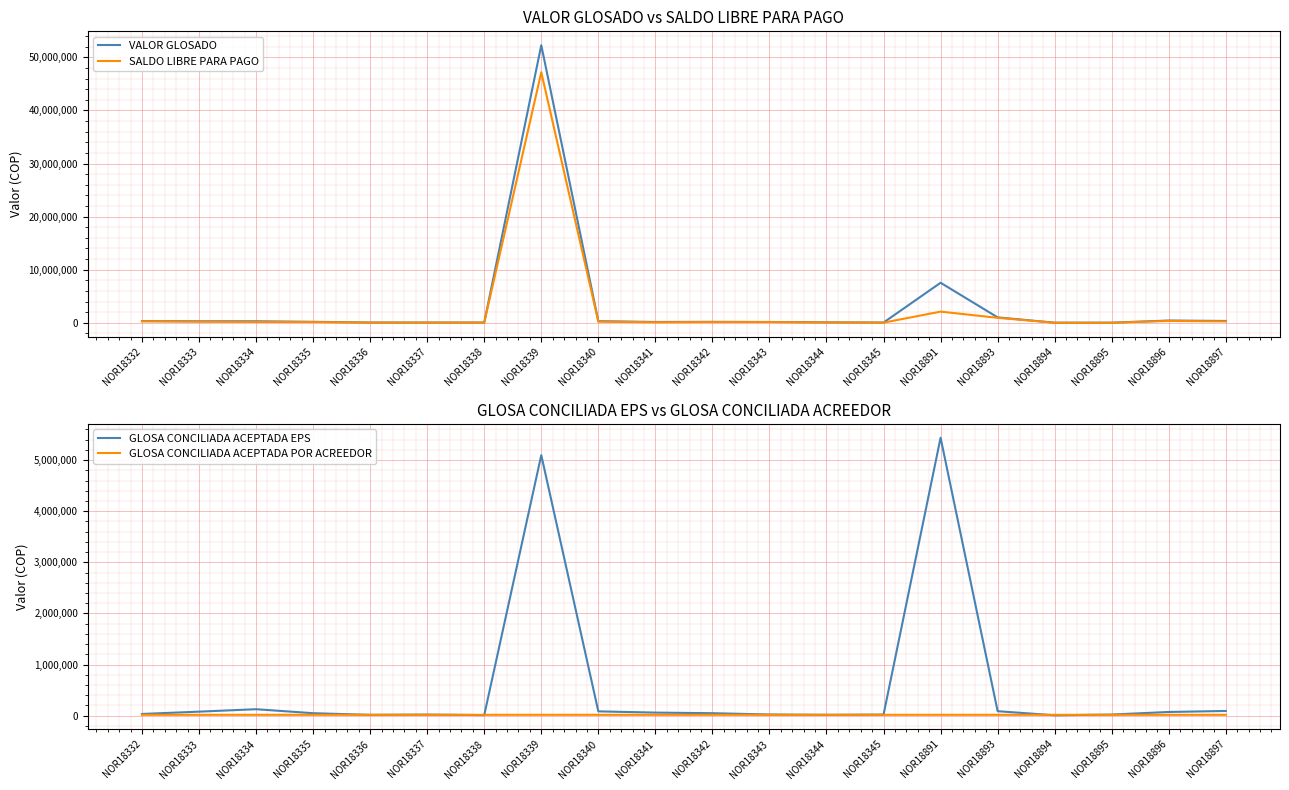

What is the approximate value of SALDO LIBRE PARA PAGO at NOR18333, to the nearest 50?

208600